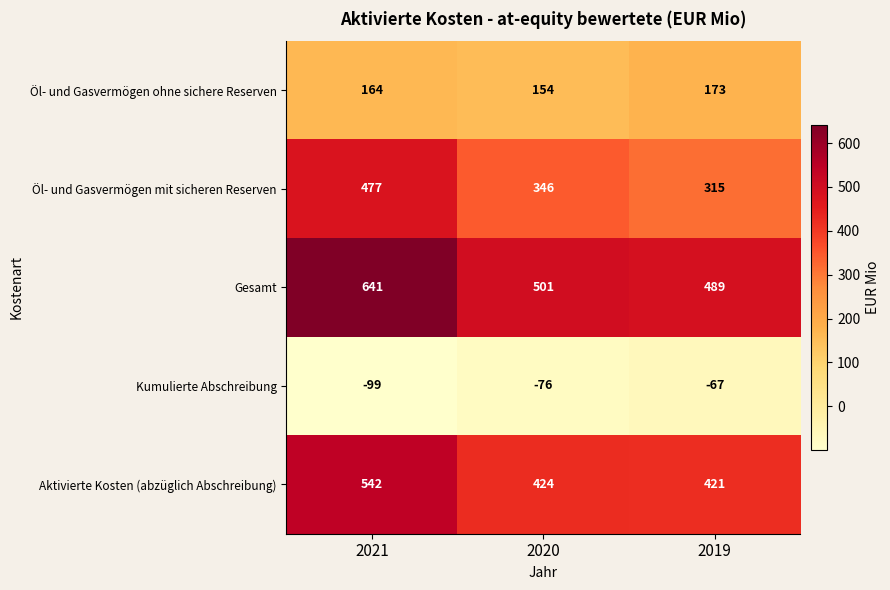

Rank the series at 2020 from highest to lowest value.

Gesamt, Aktivierte Kosten (abzüglich Abschreibung), Öl- und Gasvermögen mit sicheren Reserven, Öl- und Gasvermögen ohne sichere Reserven, Kumulierte Abschreibung